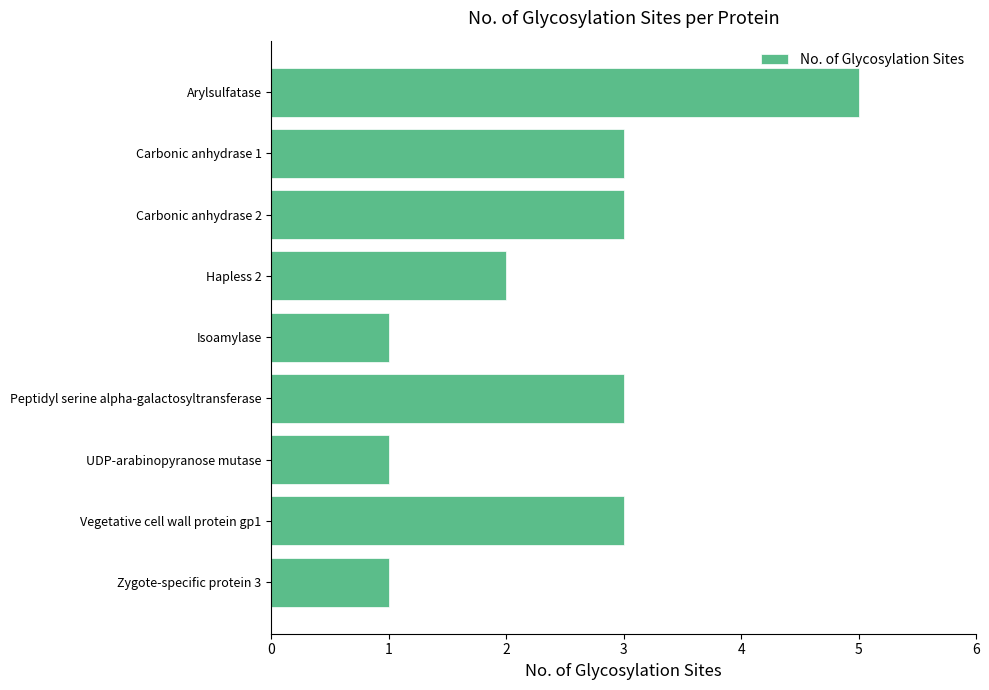

Which category has the highest value across all series?

Arylsulfatase